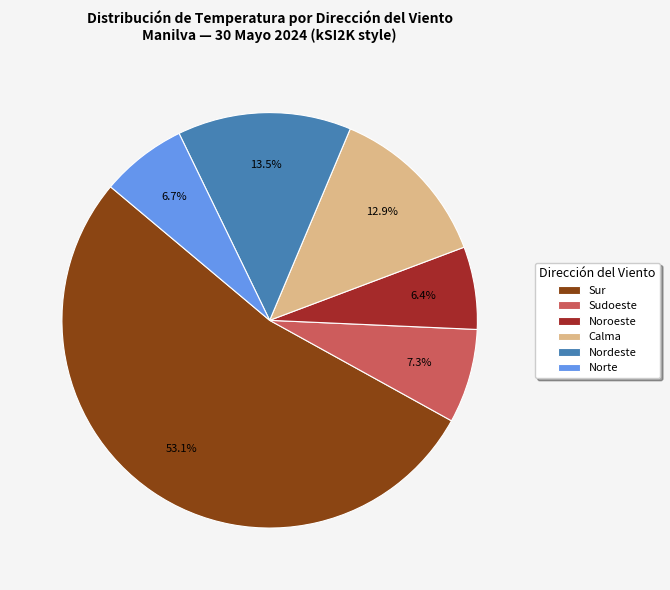

Is the sum of Norte and Sudoeste greater than half?

No